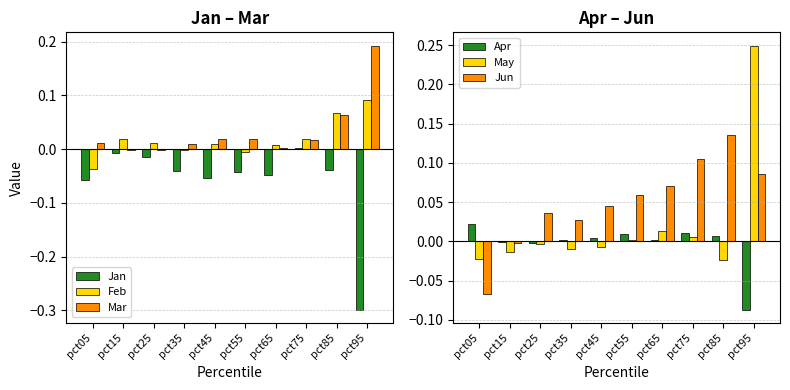

Is the value of Mar at pct75 greater than the value of Jun at pct65?

No